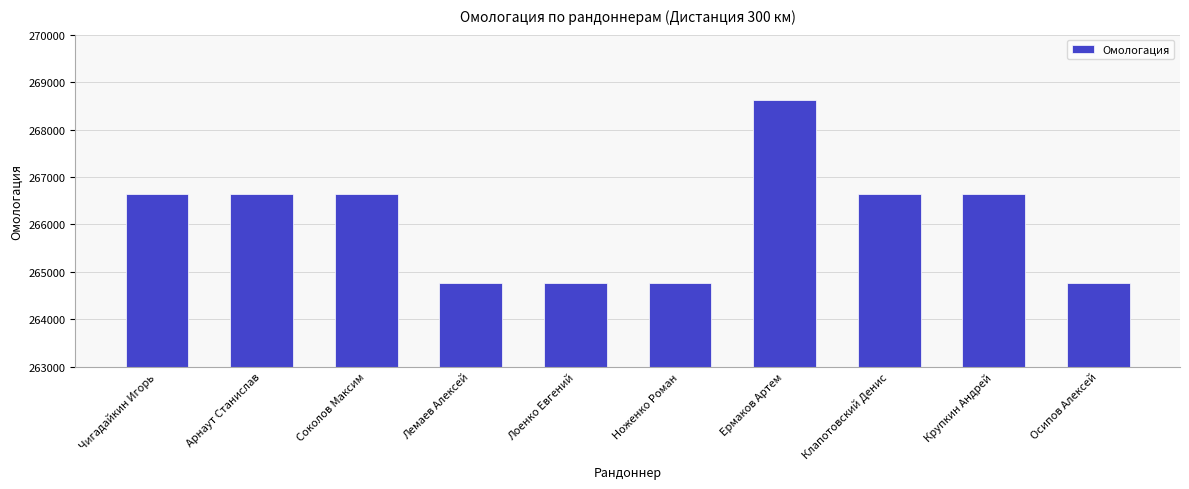

What is the approximate value at Ермаков Артем?

268613